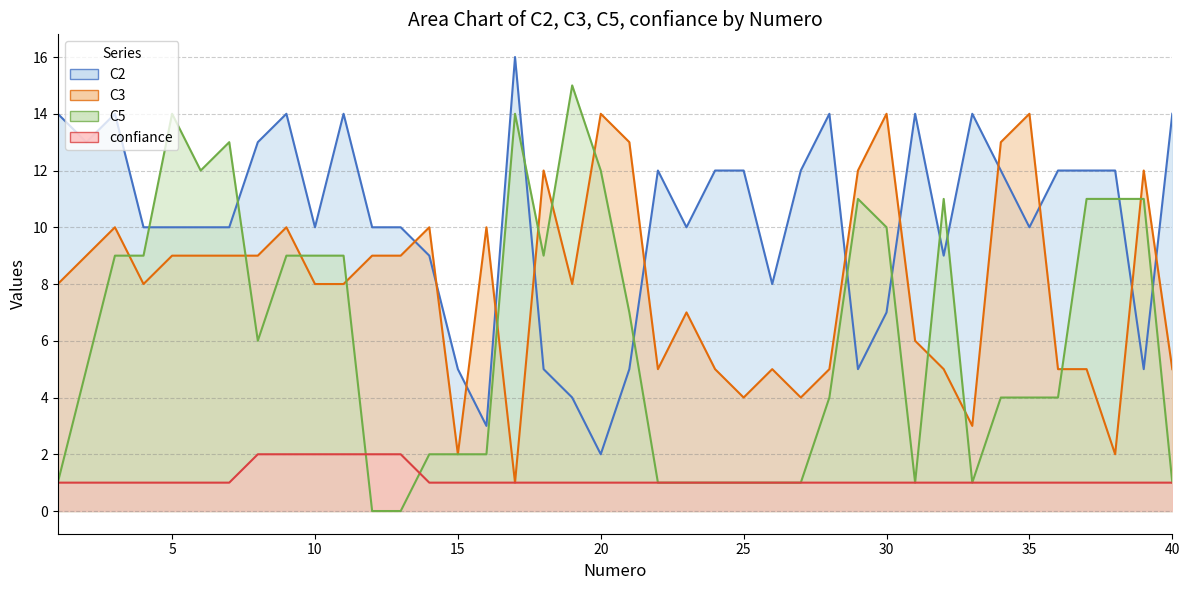

True or false: C2 and confiance intersect in this chart.

False